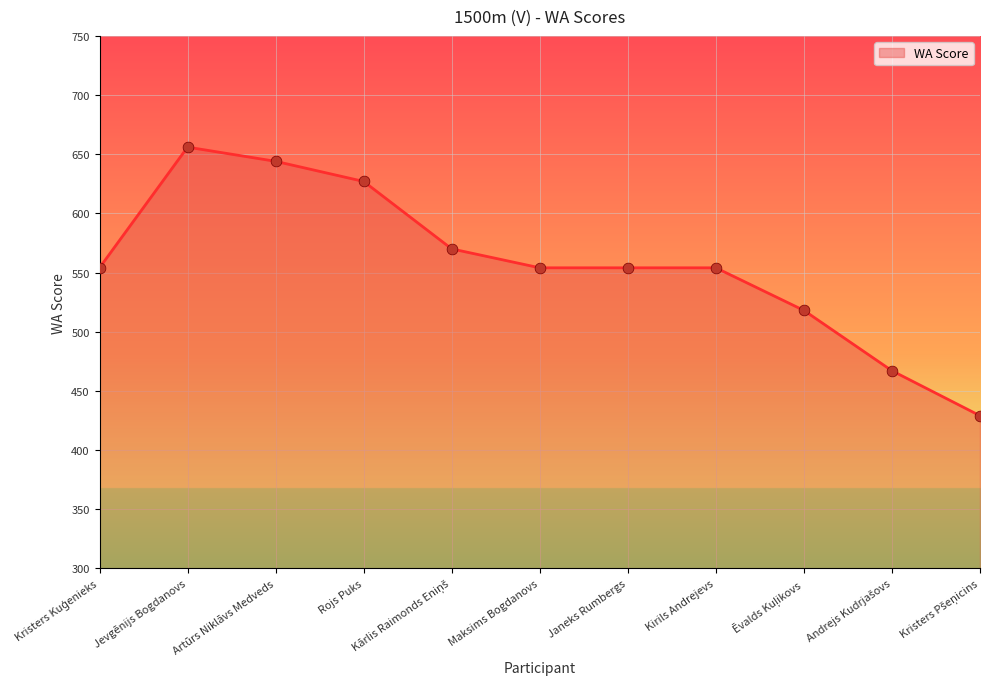

What is the change in value from Rojs Puks to Maksims Bogdanovs?

-73